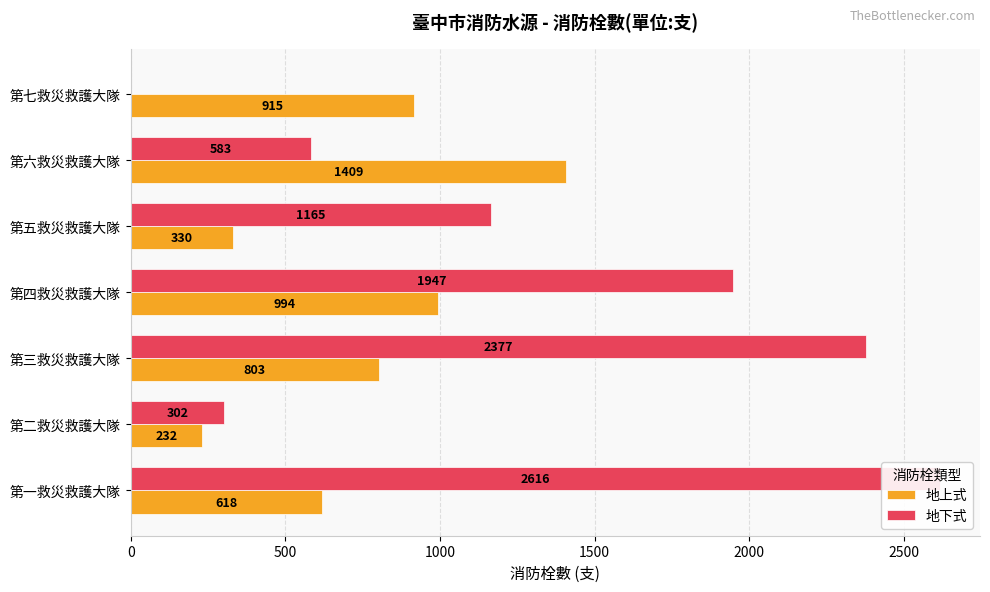

List the series in order of their peak value, highest first.

地下式, 地上式